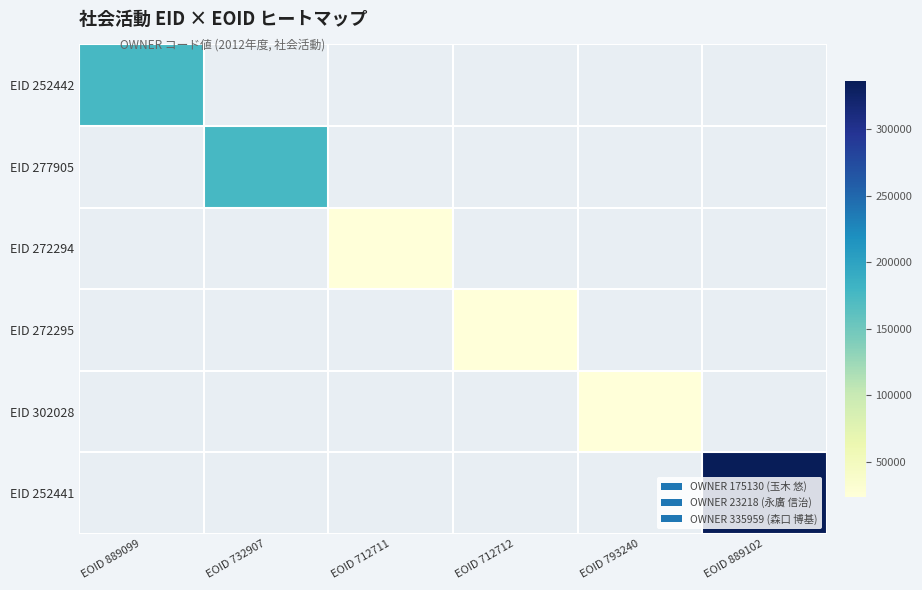

Is it true that EID 272294 equals 36867.7 at EOID 712711?

False